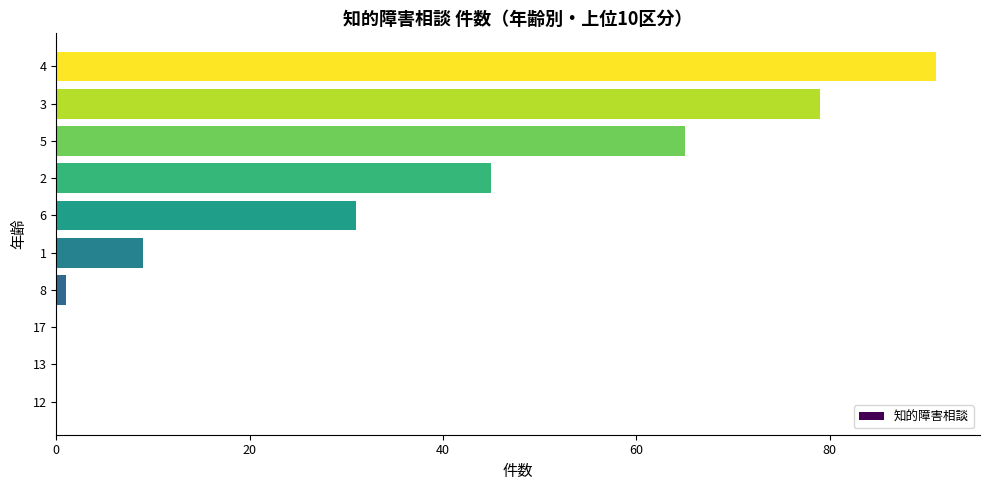

Which label corresponds to the largest value in the chart?

4